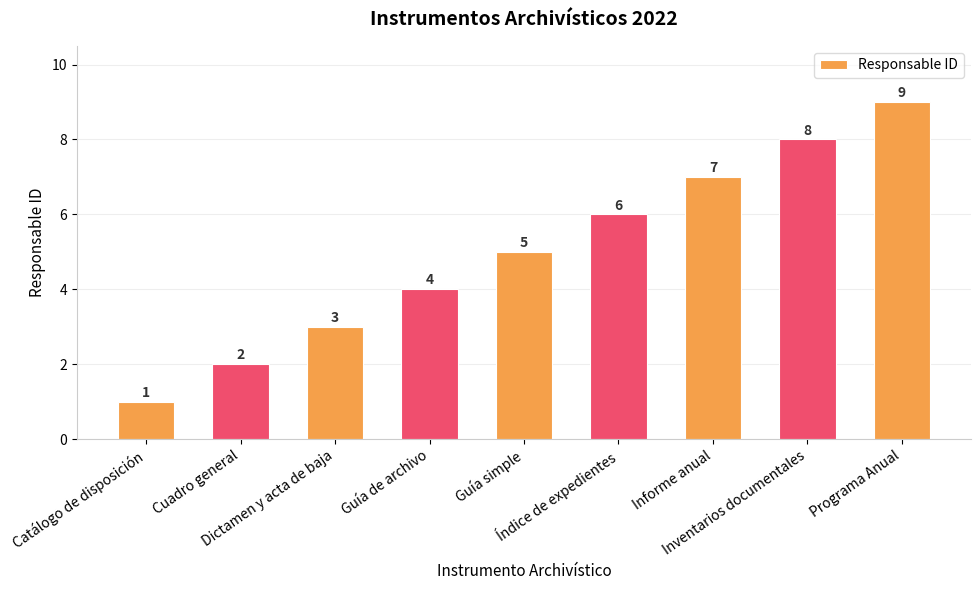

What is the average value?

5